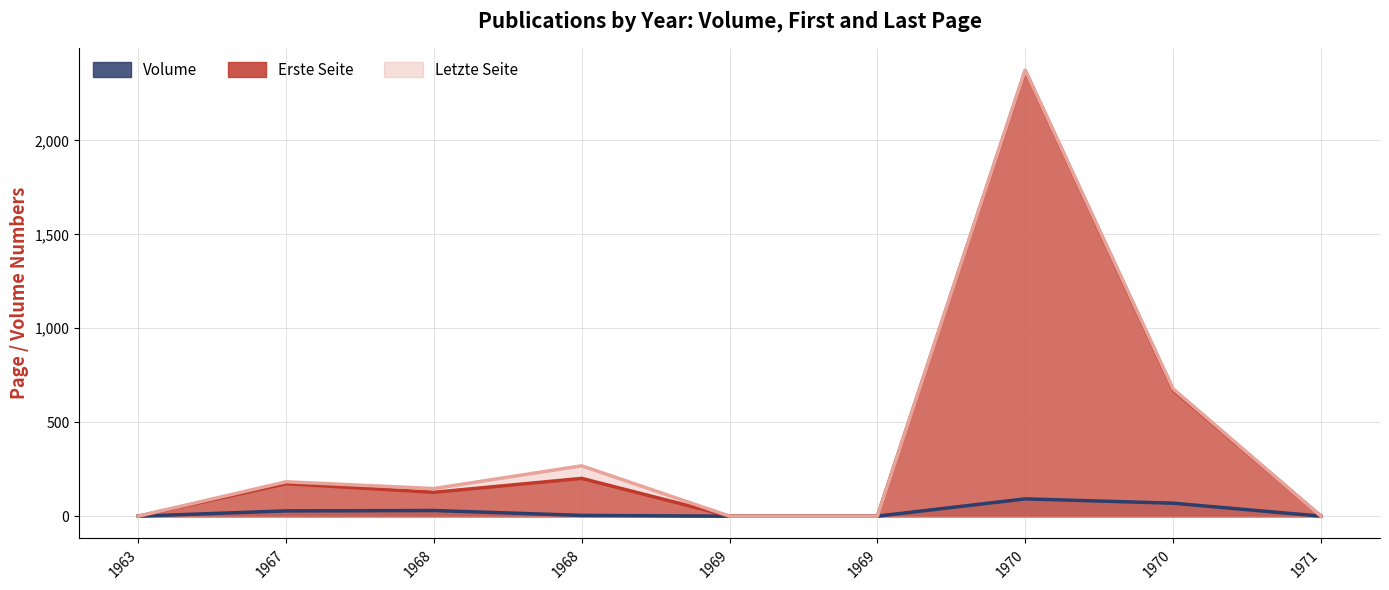

What are all the series names shown in the legend?

Volume, Erste Seite, Letzte Seite